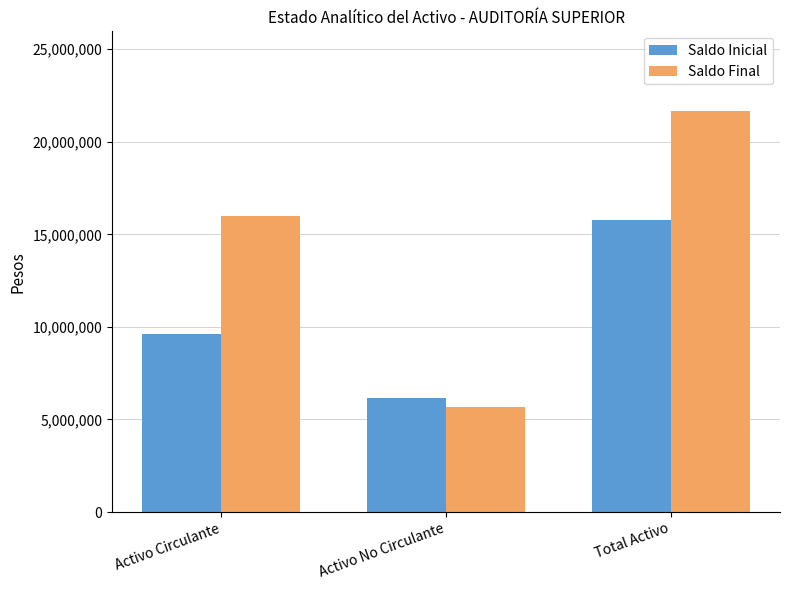

How many bars are there in total?

6